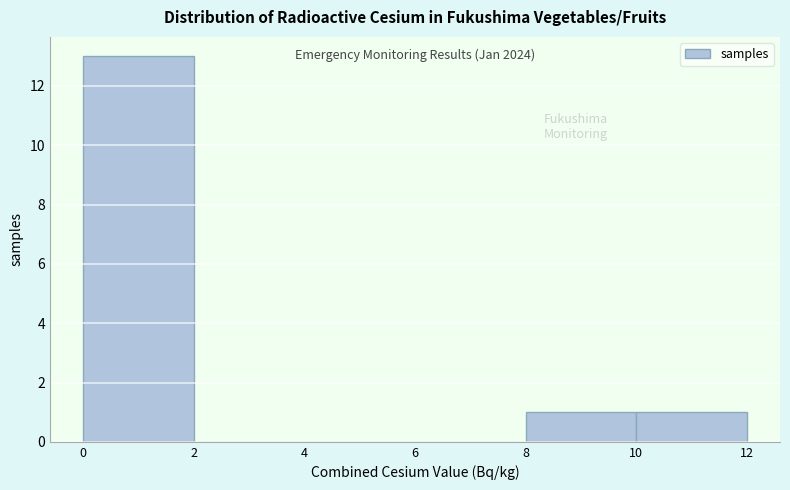

Which range on the x-axis has the tallest bar?

0 to 2